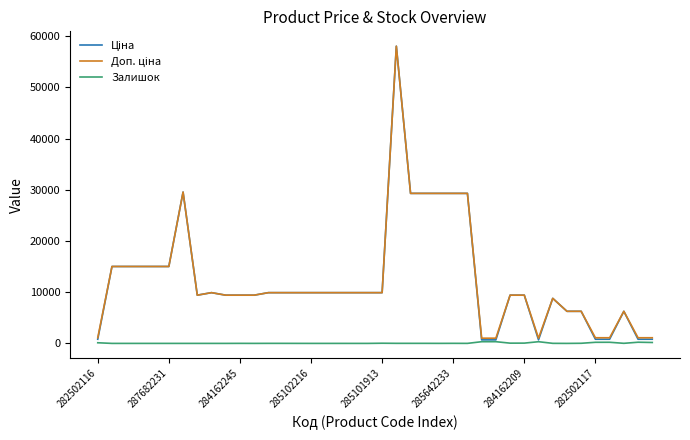

What is the maximum value shown in the chart?

58037.0